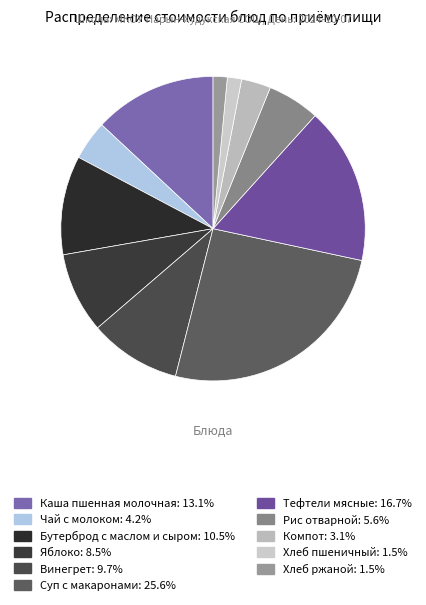

Which category has the smallest portion of the pie?

Хлеб ржаной